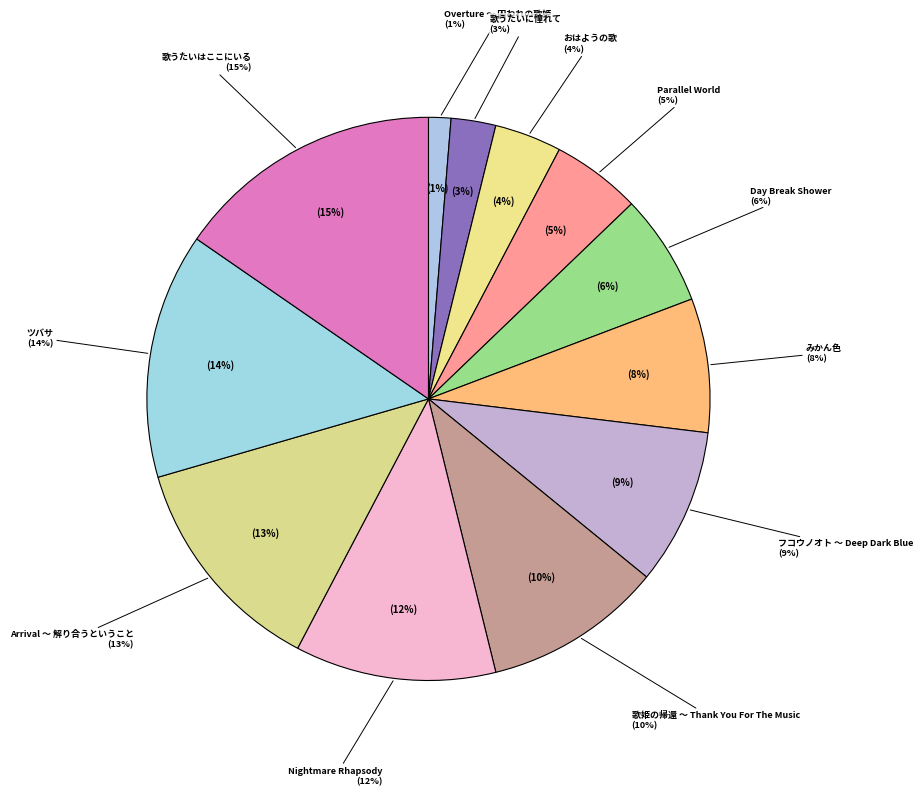

Does 歌うたいに憧れて account for over 50% of the chart?

No